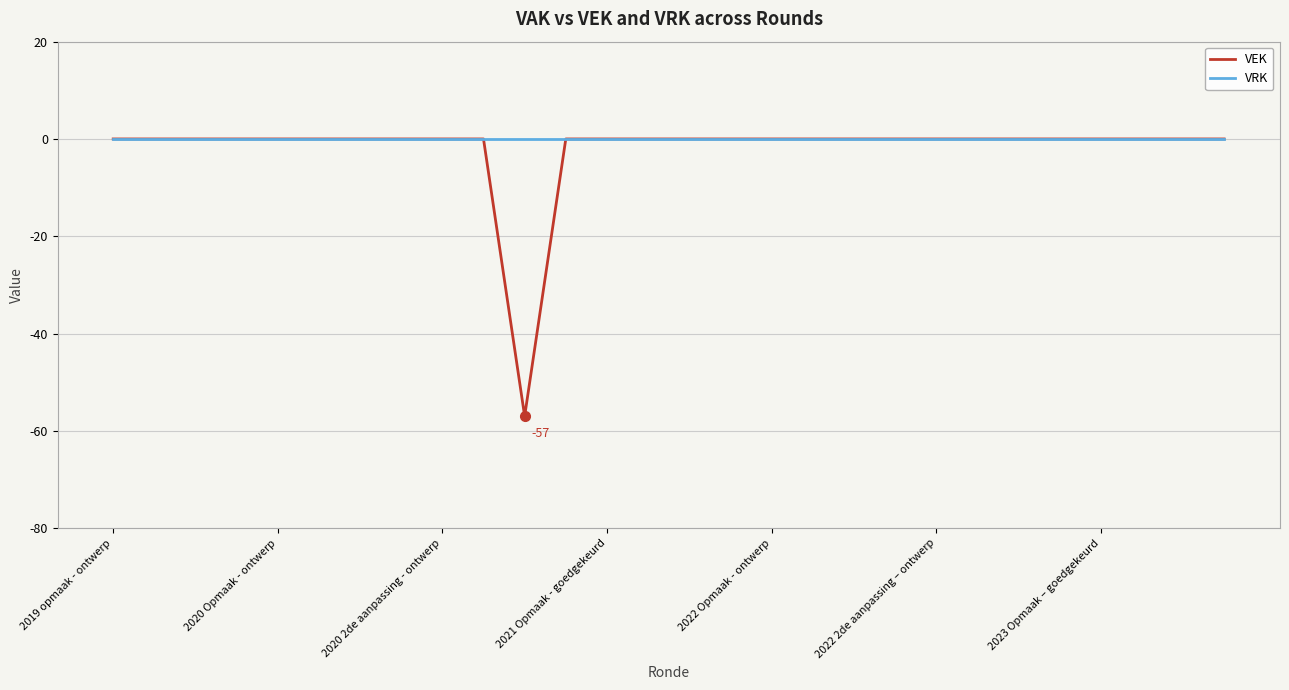

What are all the series names shown in the legend?

VEK, VRK